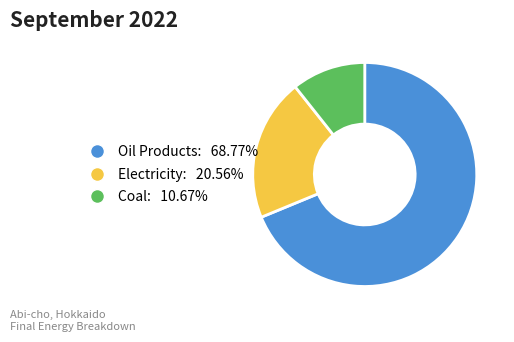

Does any single category account for the majority?

Yes